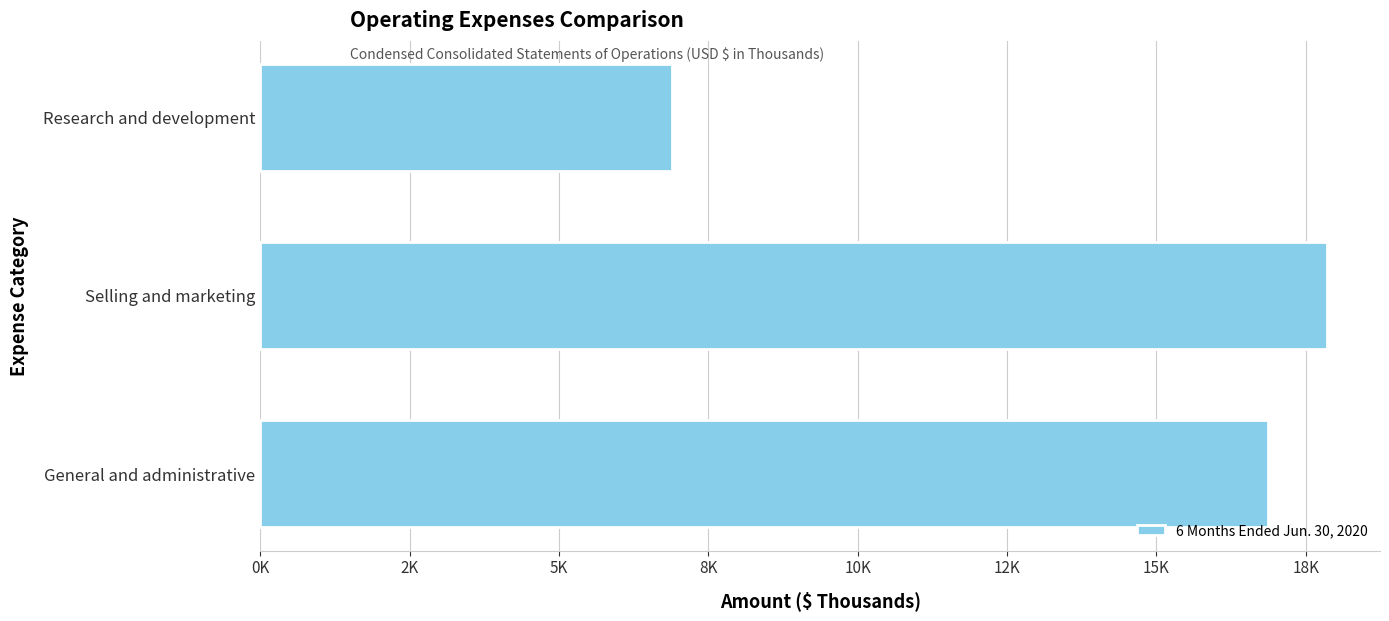

Which label corresponds to the largest value in the chart?

Selling and marketing